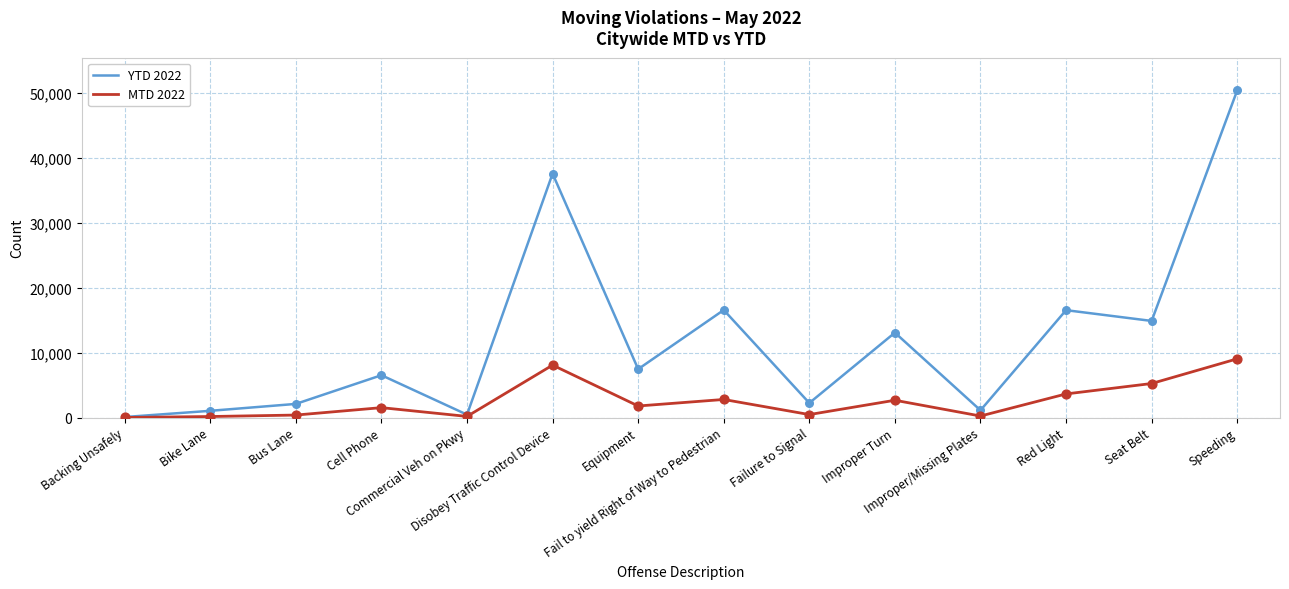

At which category is the sum across all series the highest?

Speeding